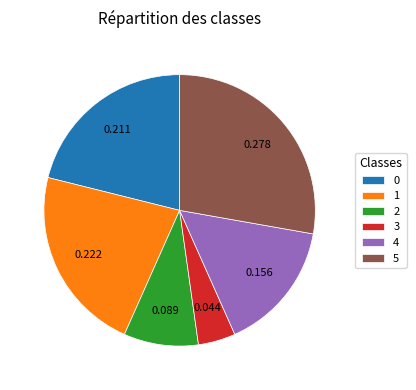

Combined, do 5 and 4 account for over 50%?

No